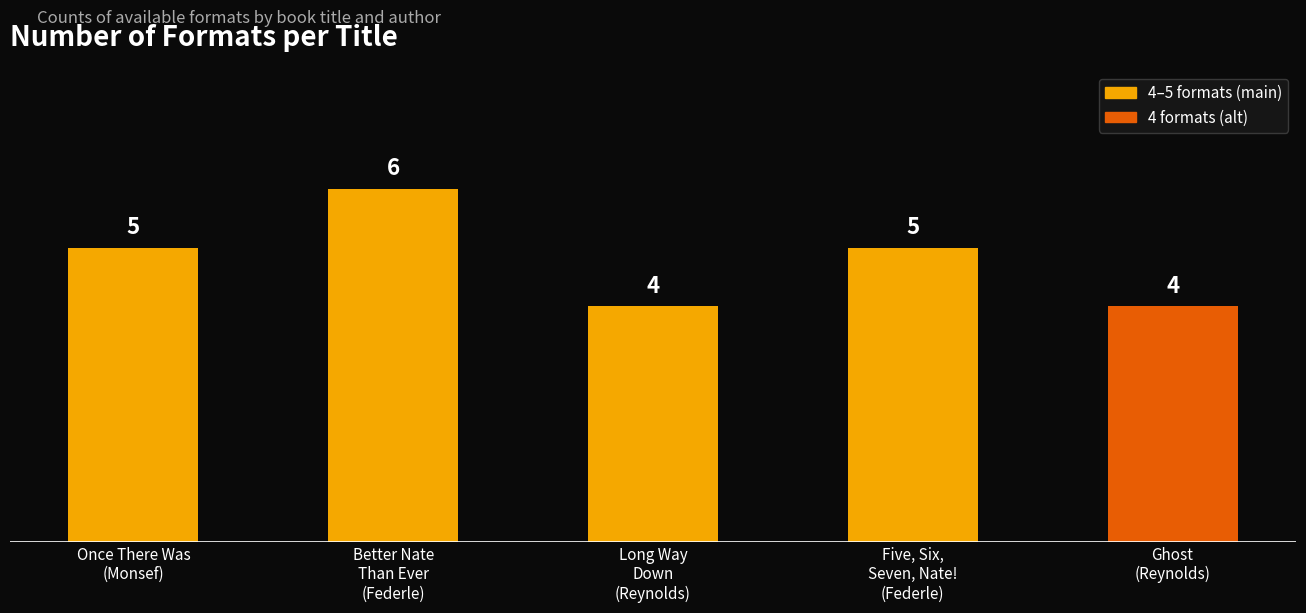

How many values are between 4 and 5?

4